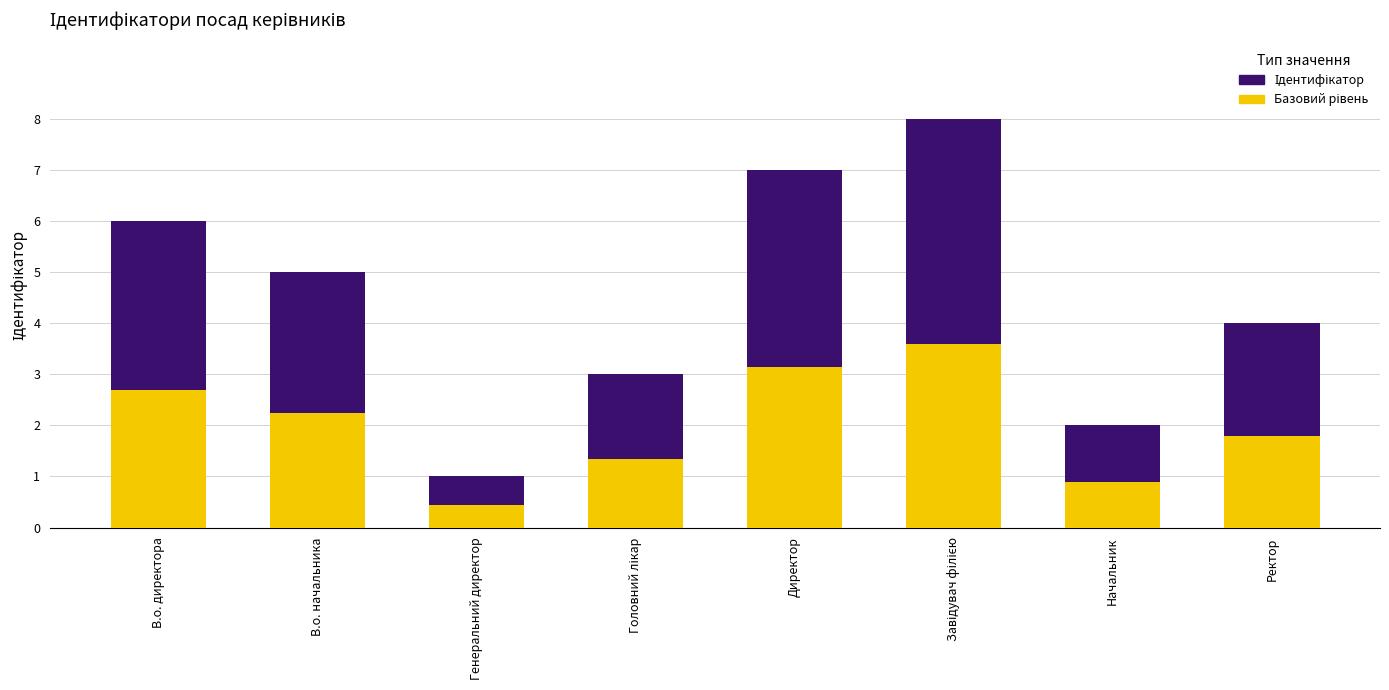

Reading left to right, transcribe all the data shown in this chart.

Ідентифікатор: 6.0	5.0	1.0	3.0	7.0	8.0	2.0	4.0
Базовий рівень: 2.7	2.2	0.5	1.4	3.1	3.6	0.9	1.8